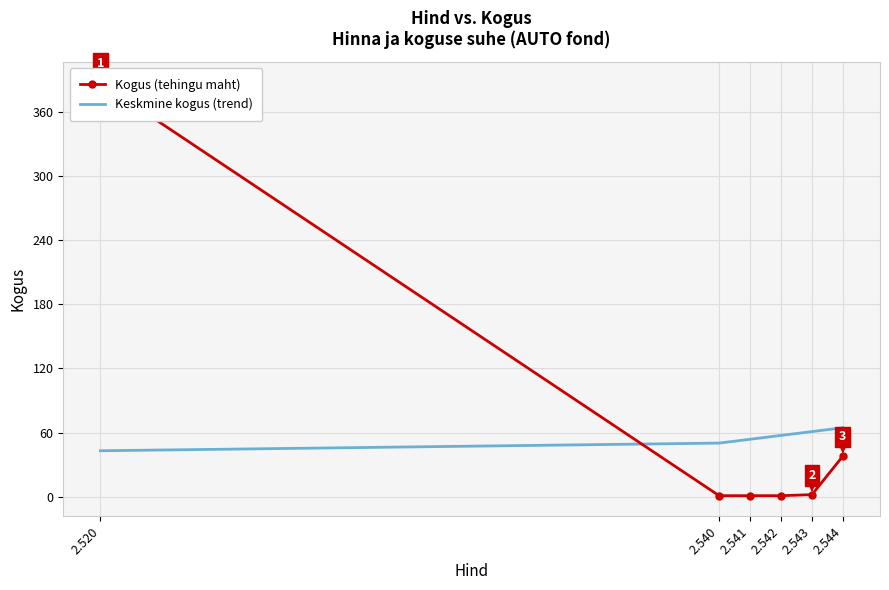

What is the difference between the second highest and second lowest values in the Keskmine kogus (trend) series?

10.8